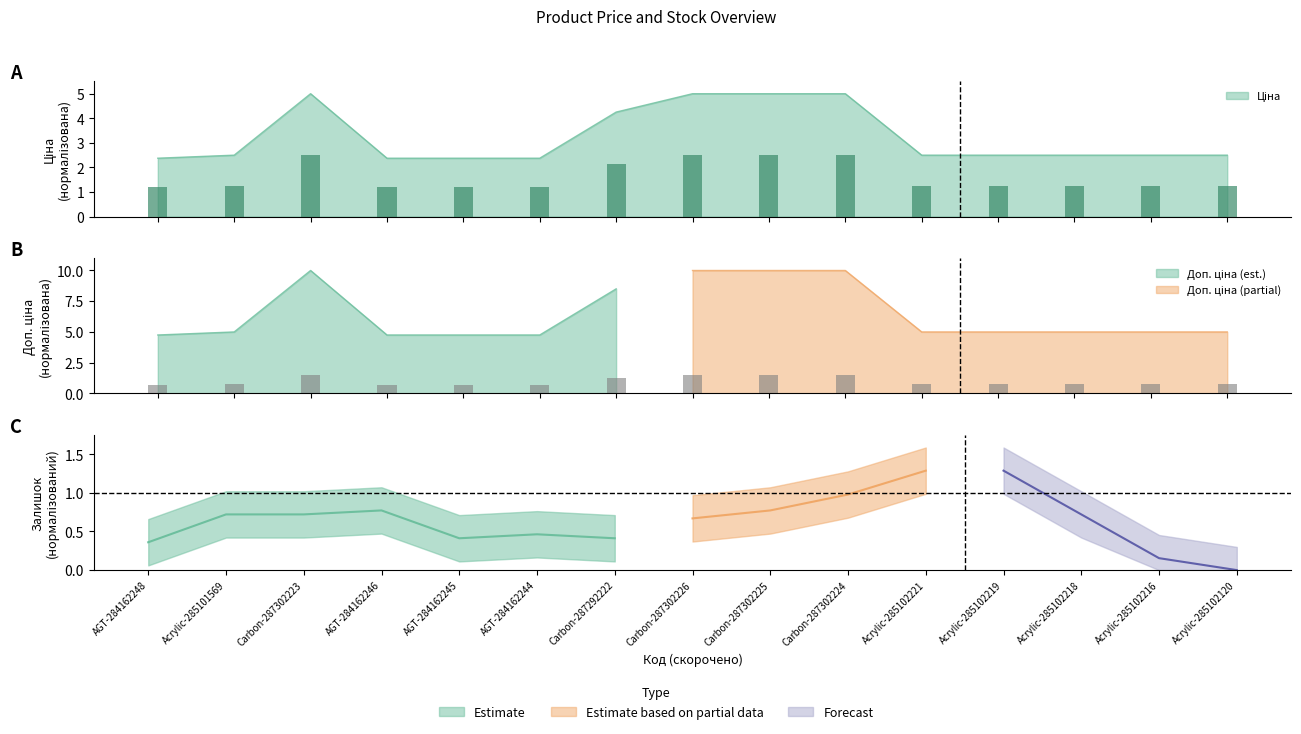

Between Carbon-287302225 and Acrylic-285102219, which series saw the biggest shift?

Доп. ціна